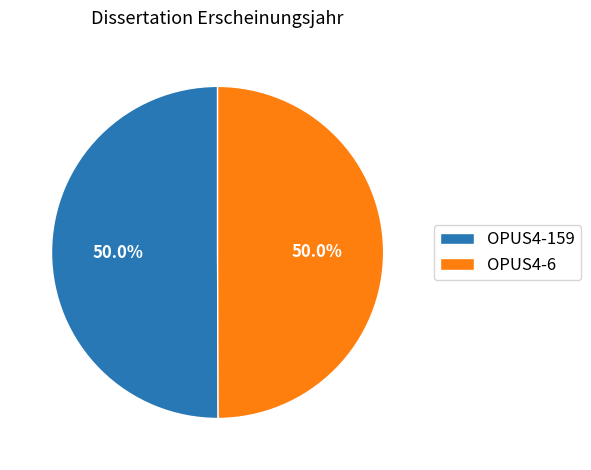

What is the ratio of the value at OPUS4-159 to the value at OPUS4-6?

1.0